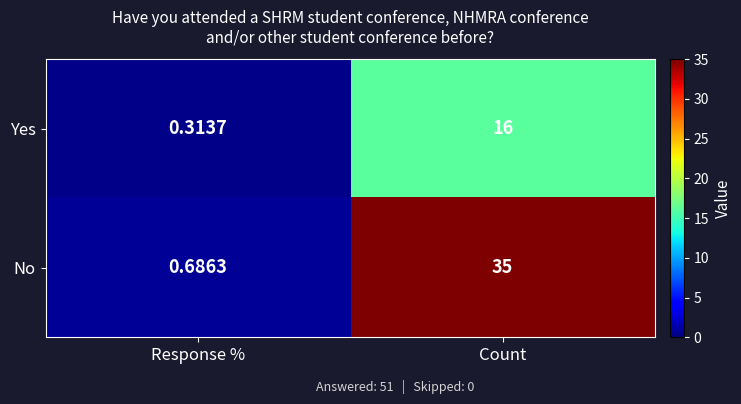

At which label does No reach its minimum?

Response %